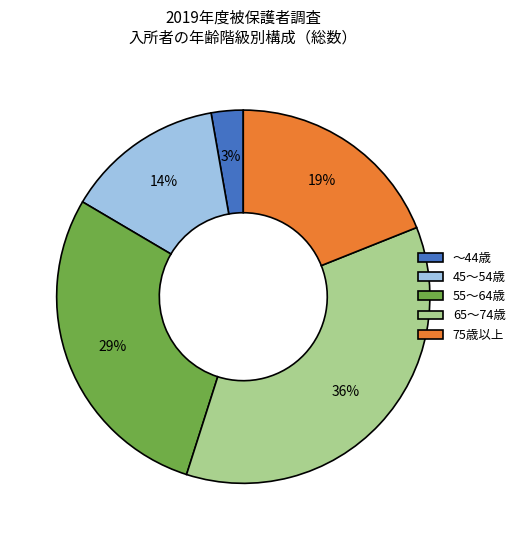

Is there any slice that represents more than half of the pie?

No